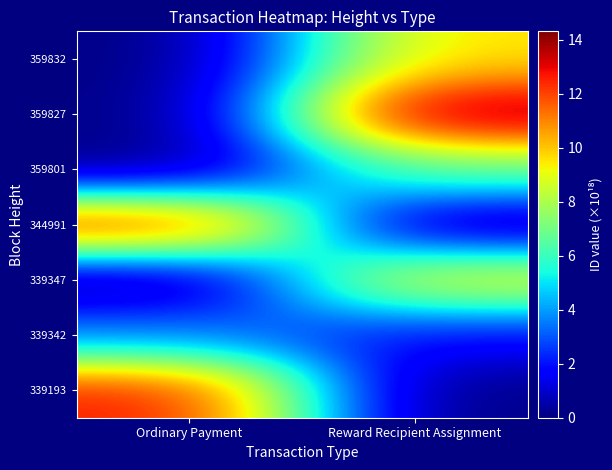

Which has a higher value, Ordinary Payment or Reward Recipient Assignment?

Ordinary Payment